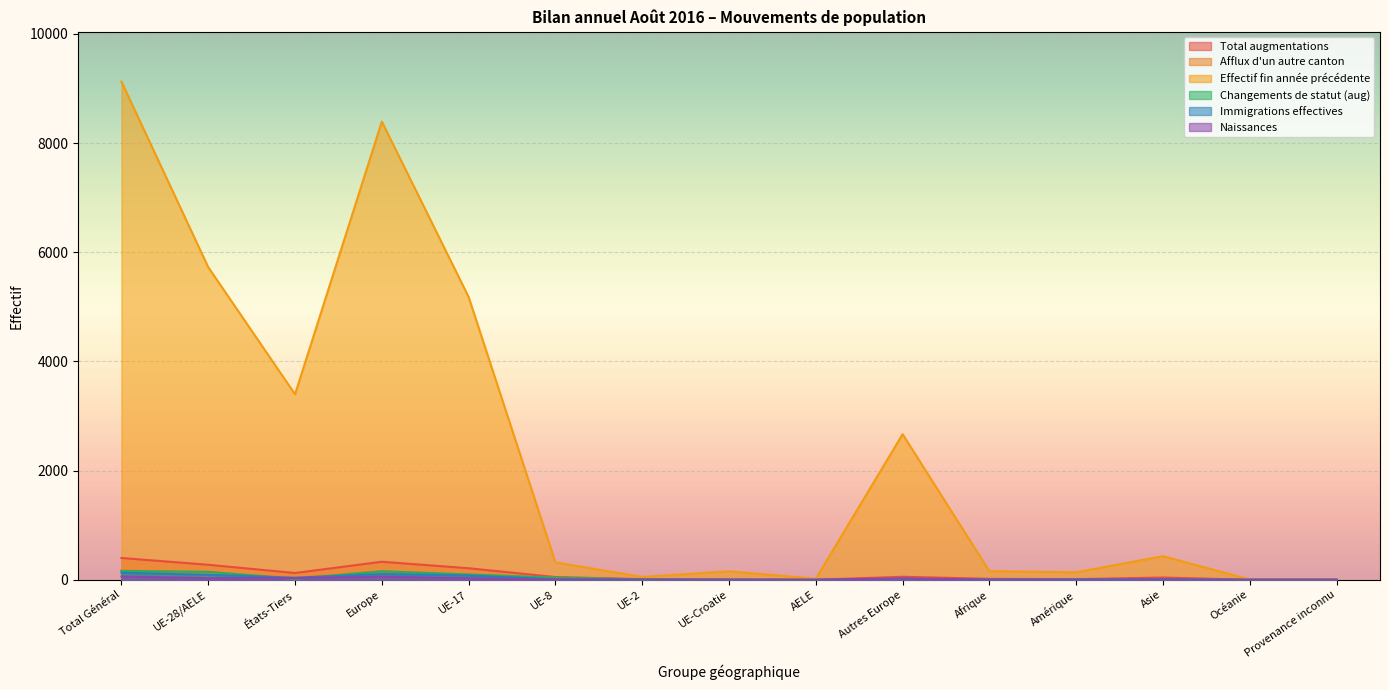

The Naissances series shows -29 at AELE. True or false?

False